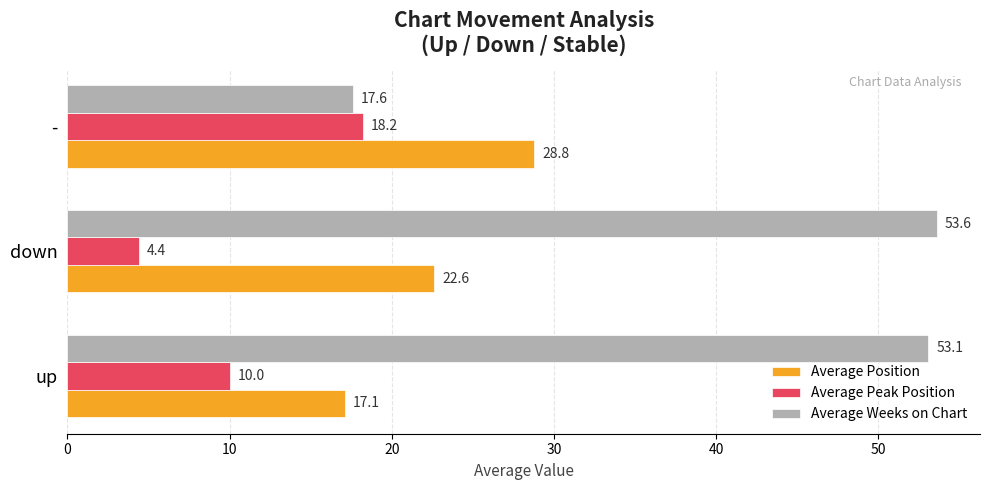

List the labels in order of Average Peak Position value, smallest first.

down, up, -